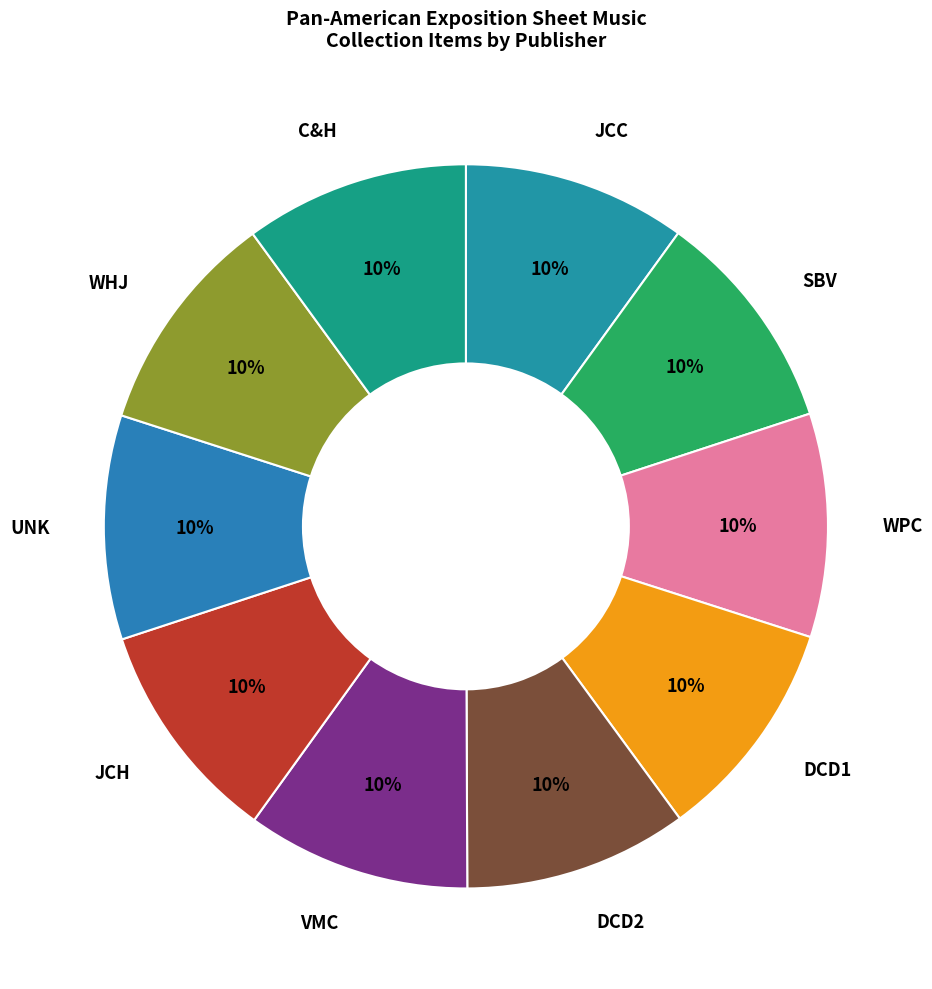

To the nearest percent, what portion does DCD2 represent?

10%